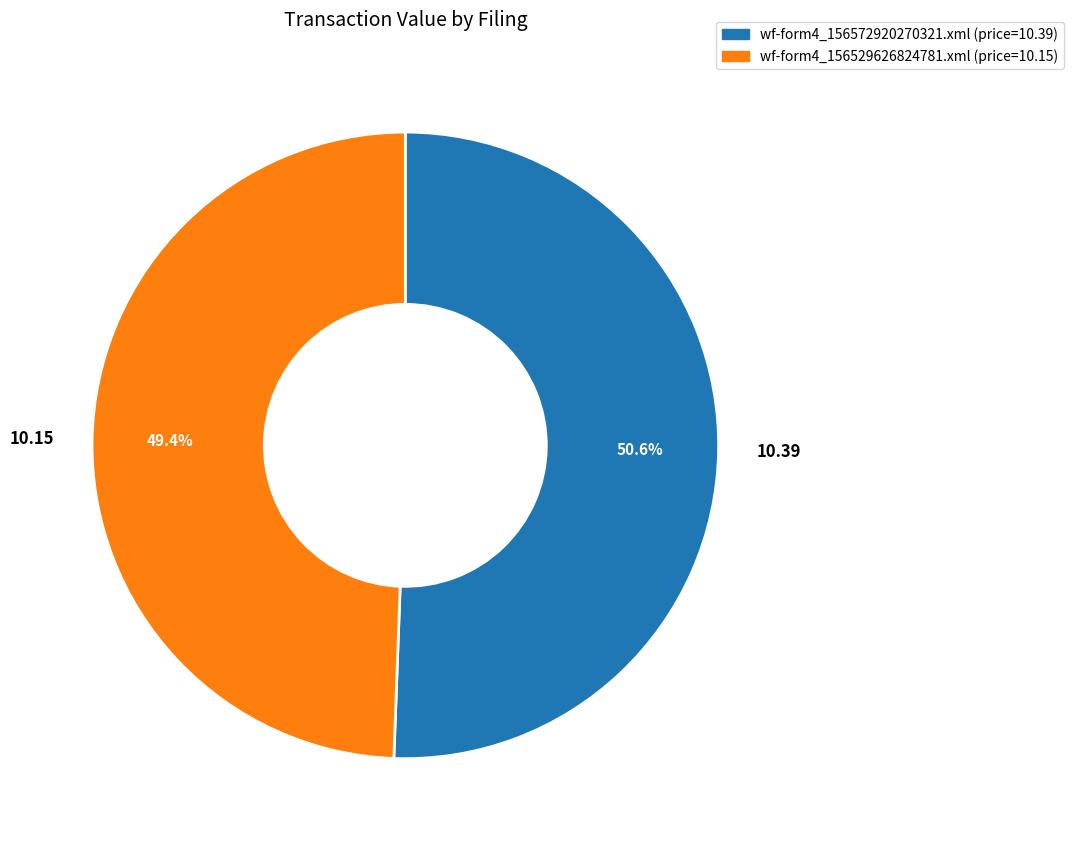

To the nearest percent, what is the difference between the largest and smallest slice percentages?

1%